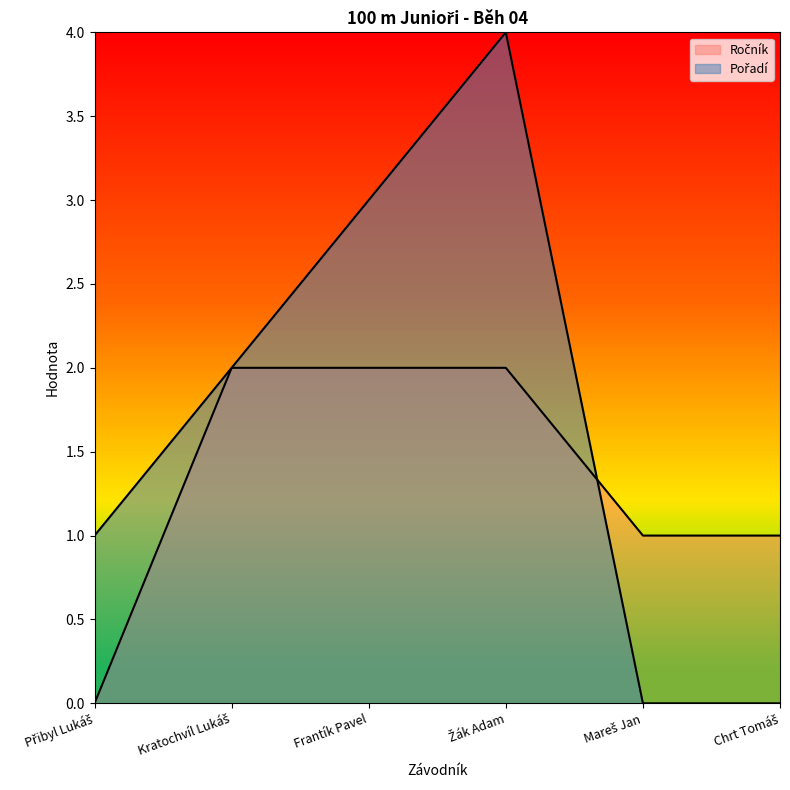

List the series in order of their overall mean, lowest first.

Ročník, Pořadí